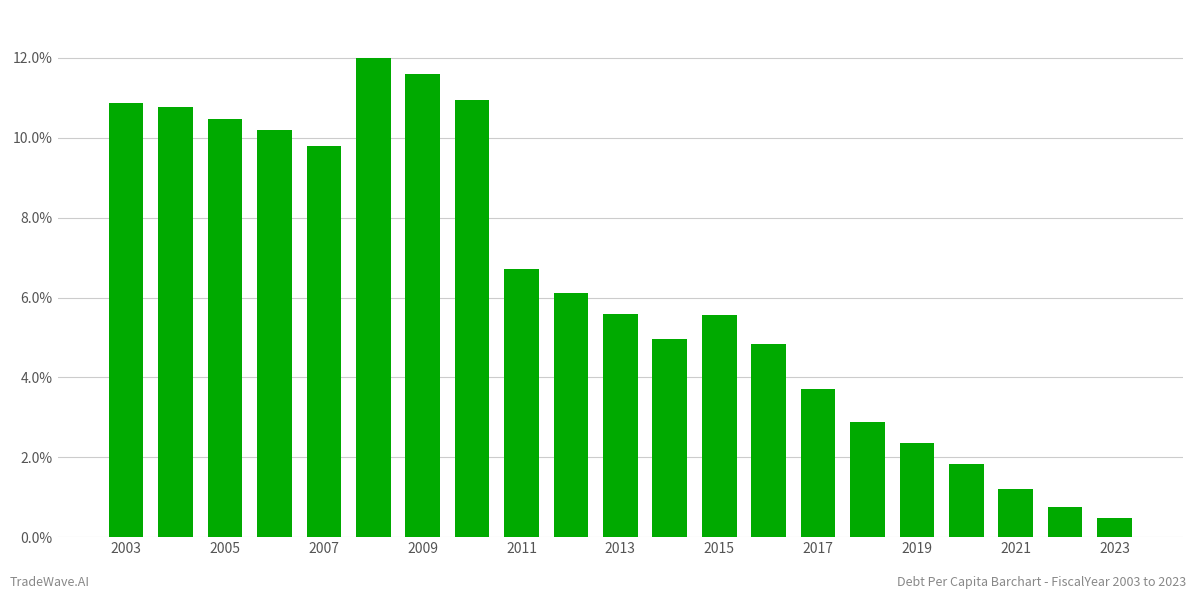

Does the chart contain any negative values?

No